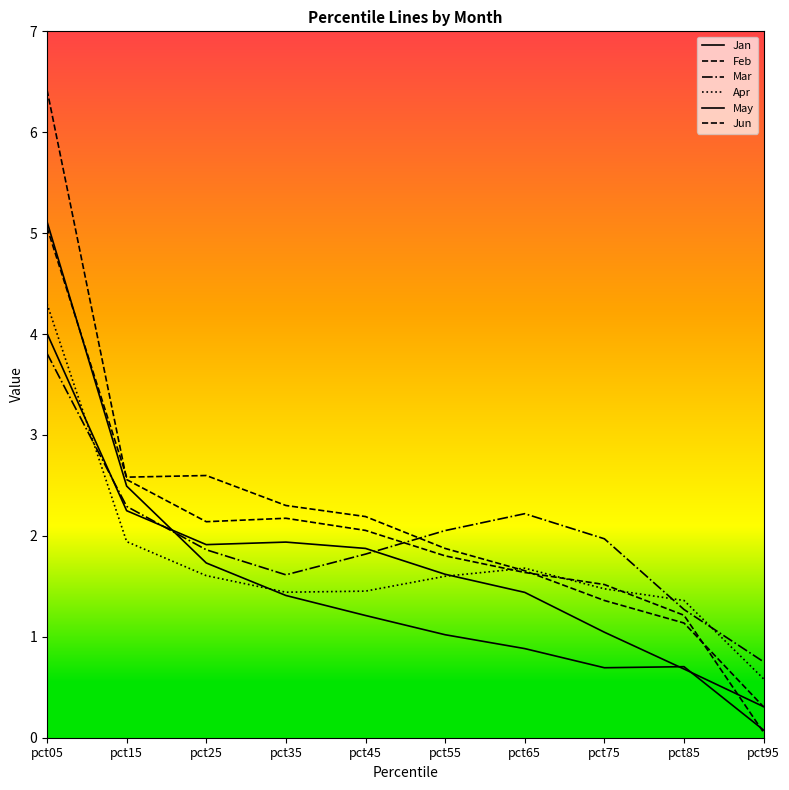

Reading right to left, extract all data points from this chart.

Jan: 0.1	0.7	0.7	0.9	1.0	1.2	1.4	1.7	2.5	5.1
Feb: 0.3	1.1	1.4	1.7	1.9	2.2	2.3	2.6	2.6	5.1
Mar: 0.8	1.3	2.0	2.2	2.1	1.8	1.6	1.9	2.3	3.8
Apr: 0.6	1.4	1.5	1.7	1.6	1.5	1.4	1.6	1.9	4.3
May: 0.3	0.7	1.0	1.4	1.6	1.9	1.9	1.9	2.2	4.0
Jun: 0.1	1.2	1.5	1.6	1.8	2.1	2.2	2.1	2.6	6.4